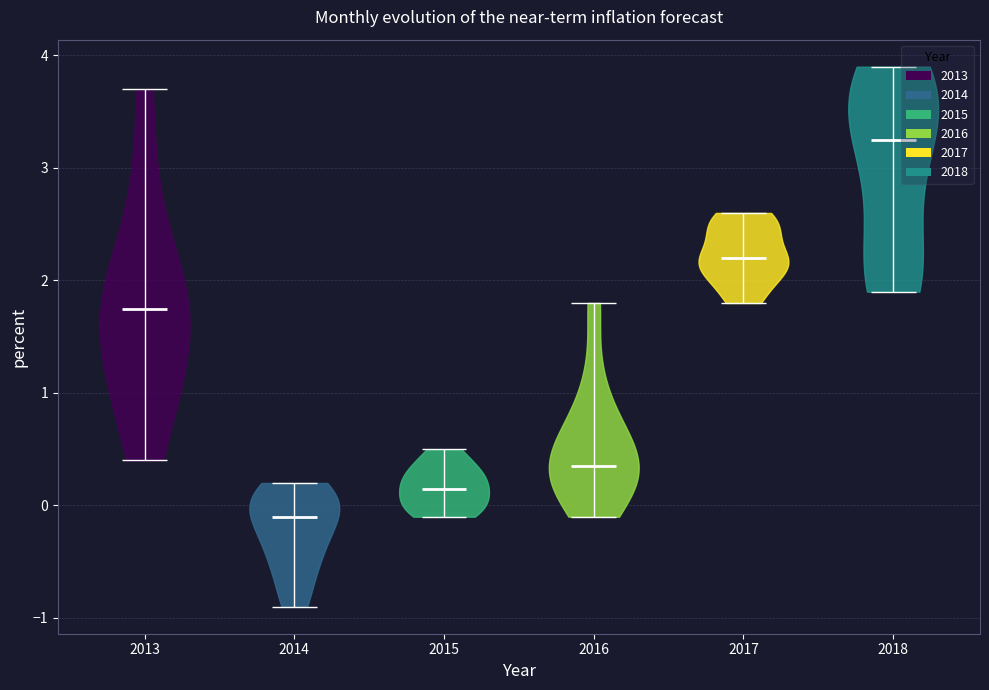

Which violin has the highest median line?

2018